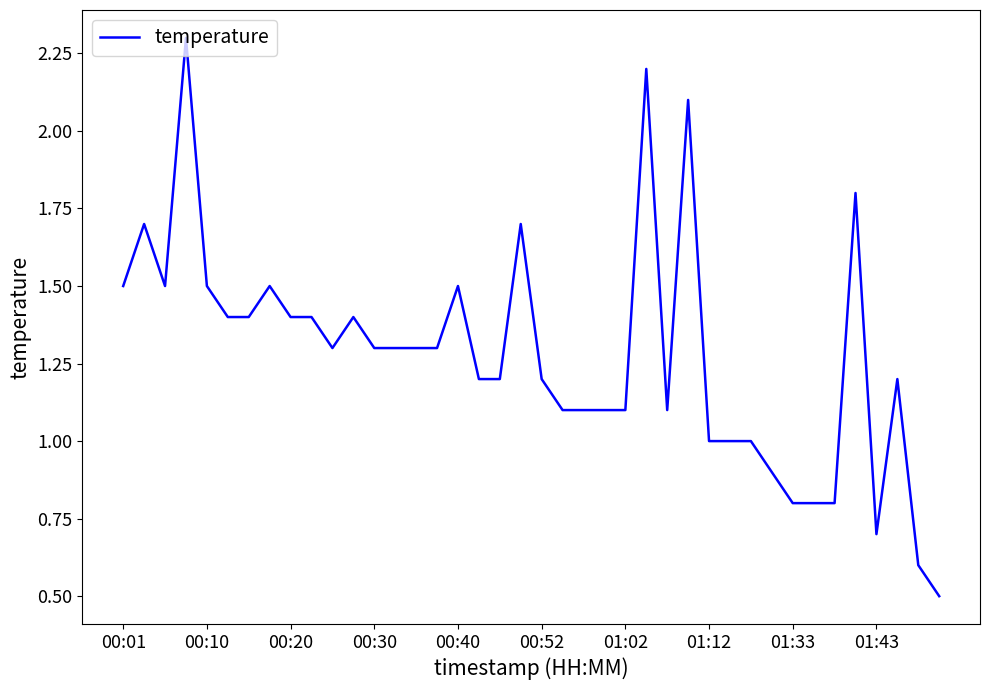

What is the difference between the maximum and minimum values?

1.8